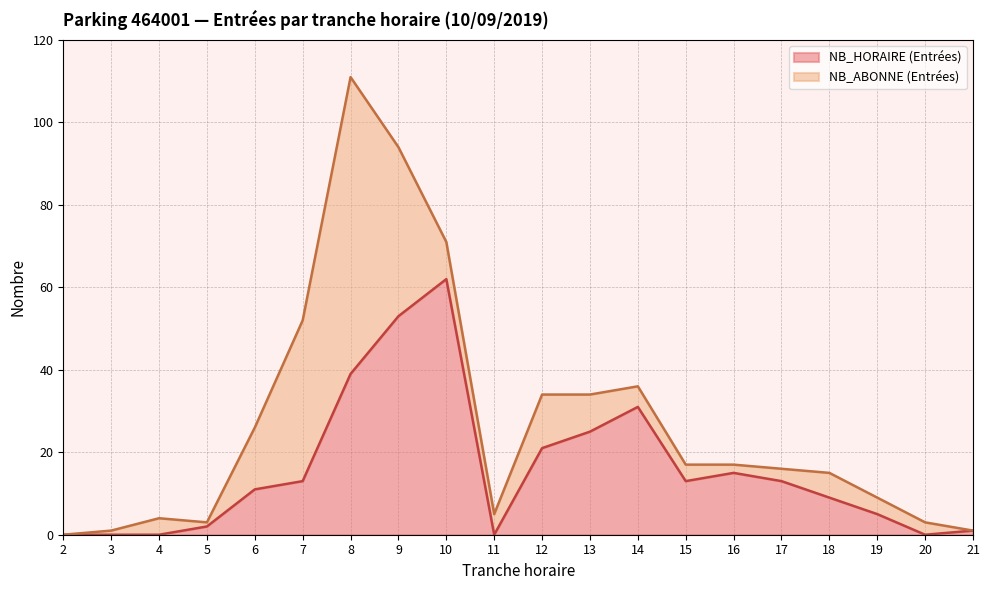

What is the value of the 13th point from the left?

31